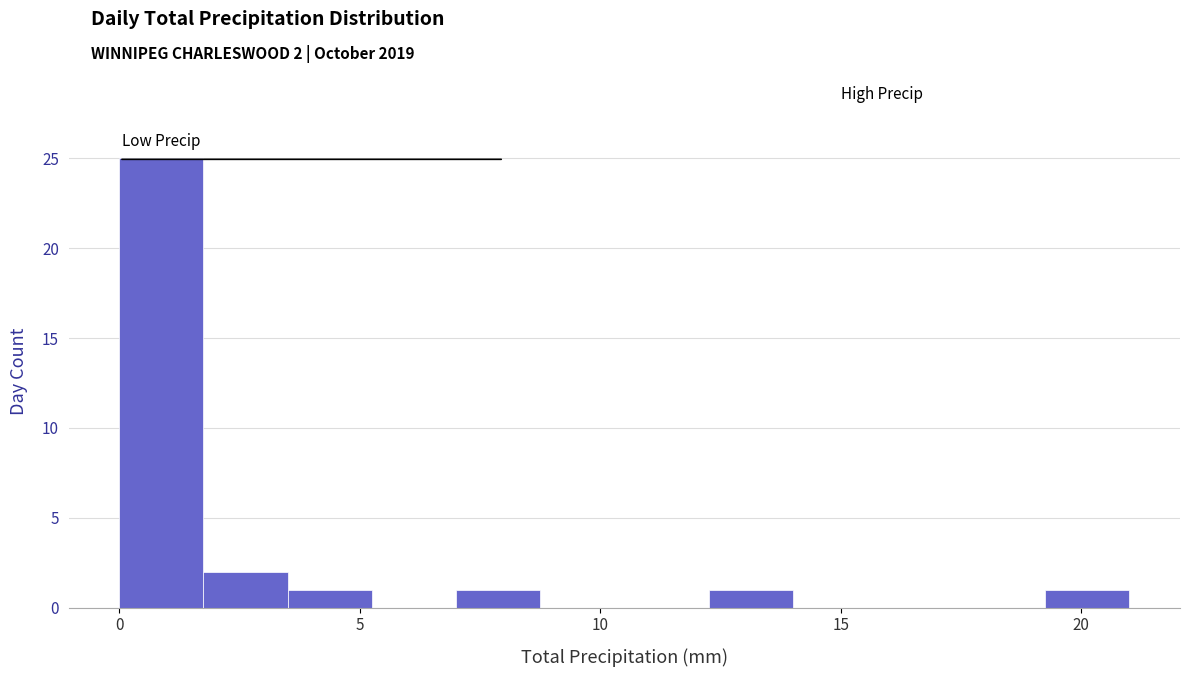

Read against the x-axis, roughly where is the centre of the tallest bar?

1.0